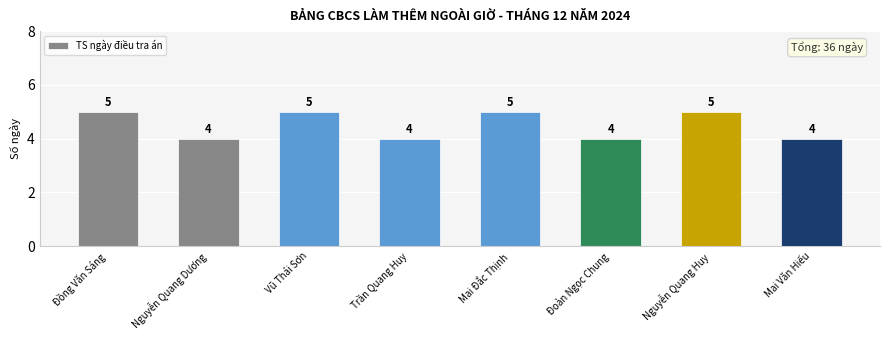

What is the greatest value displayed?

5